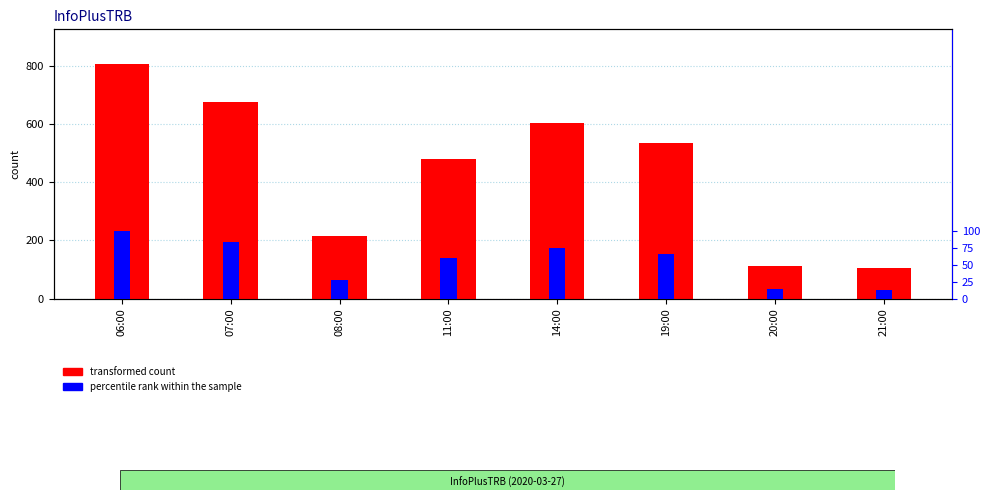

What is the difference between the maximum and minimum values in the transformed count series?

702